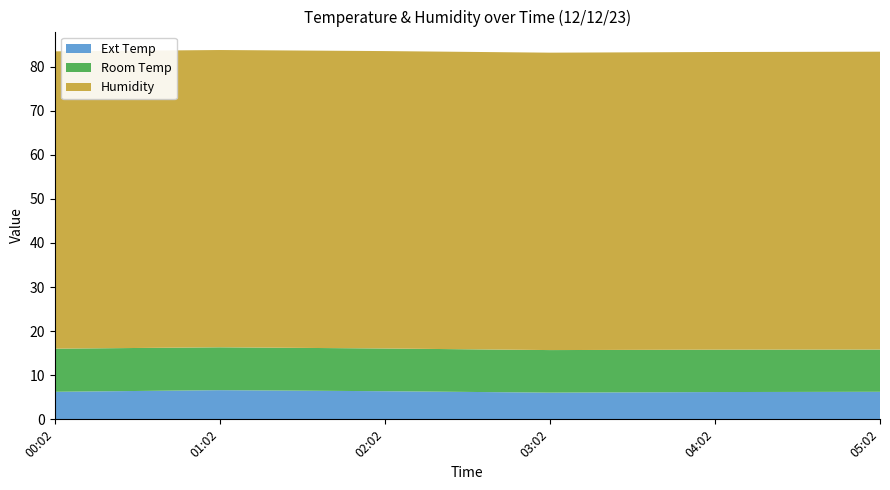

Reading left to right, what are all the values shown in this chart?

Ext Temp: 00:02=6.2	01:02=6.6	02:02=6.4	03:02=6.1	04:02=6.2	05:02=6.2
Room Temp: 00:02=9.8	01:02=9.7	02:02=9.7	03:02=9.7	04:02=9.6	05:02=9.6
Humidity: 00:02=67.4	01:02=67.4	02:02=67.5	03:02=67.5	04:02=67.5	05:02=67.5